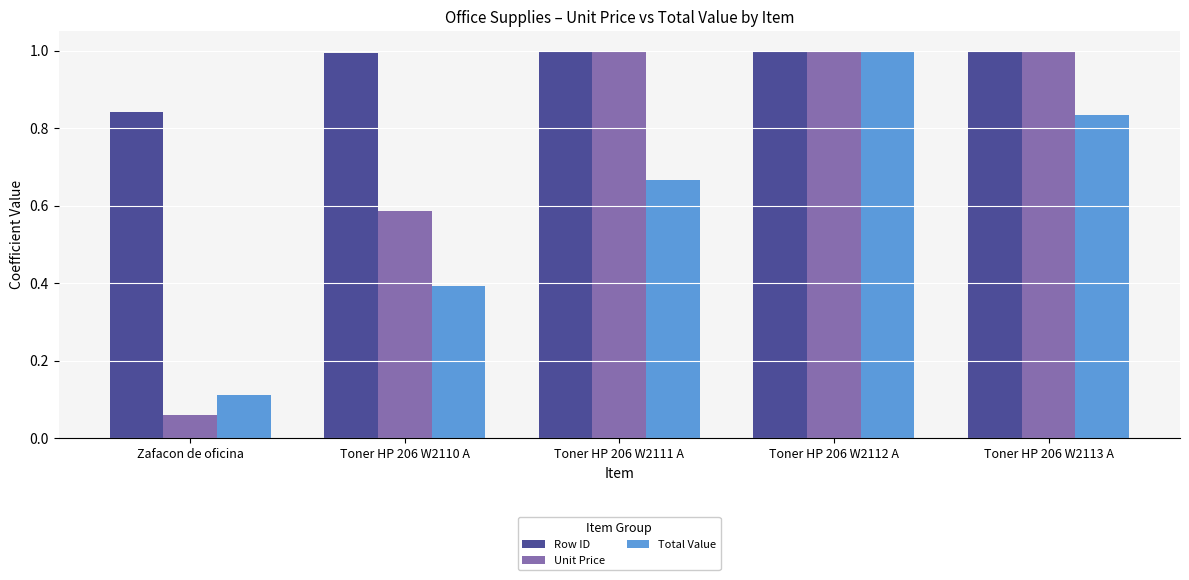

How many bars are there in total?

15